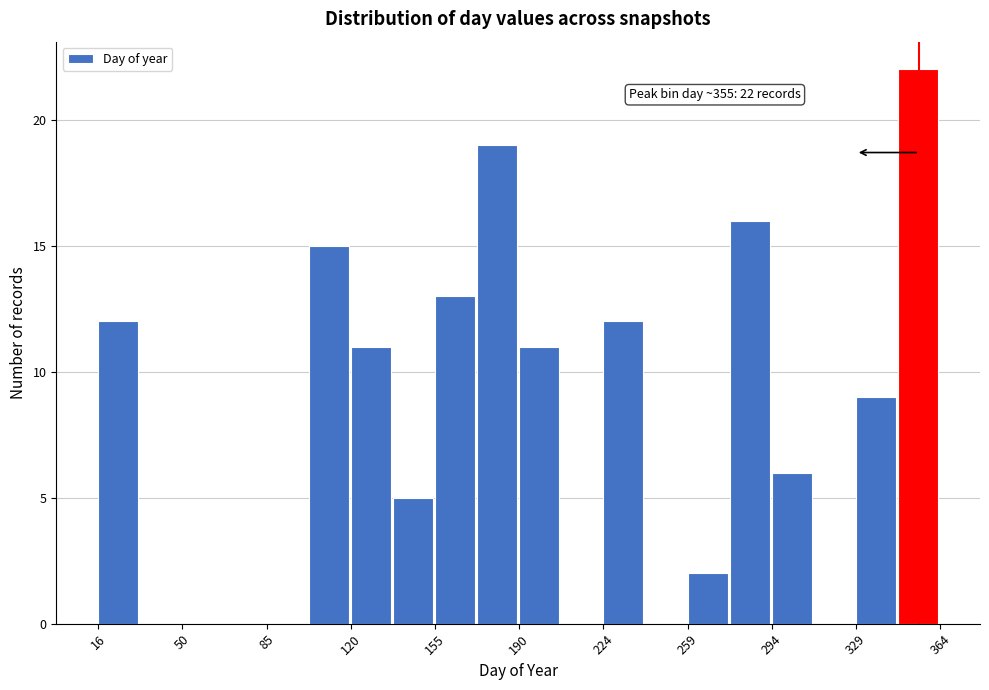

Read against the x-axis, roughly where is the centre of the tallest bar?

355